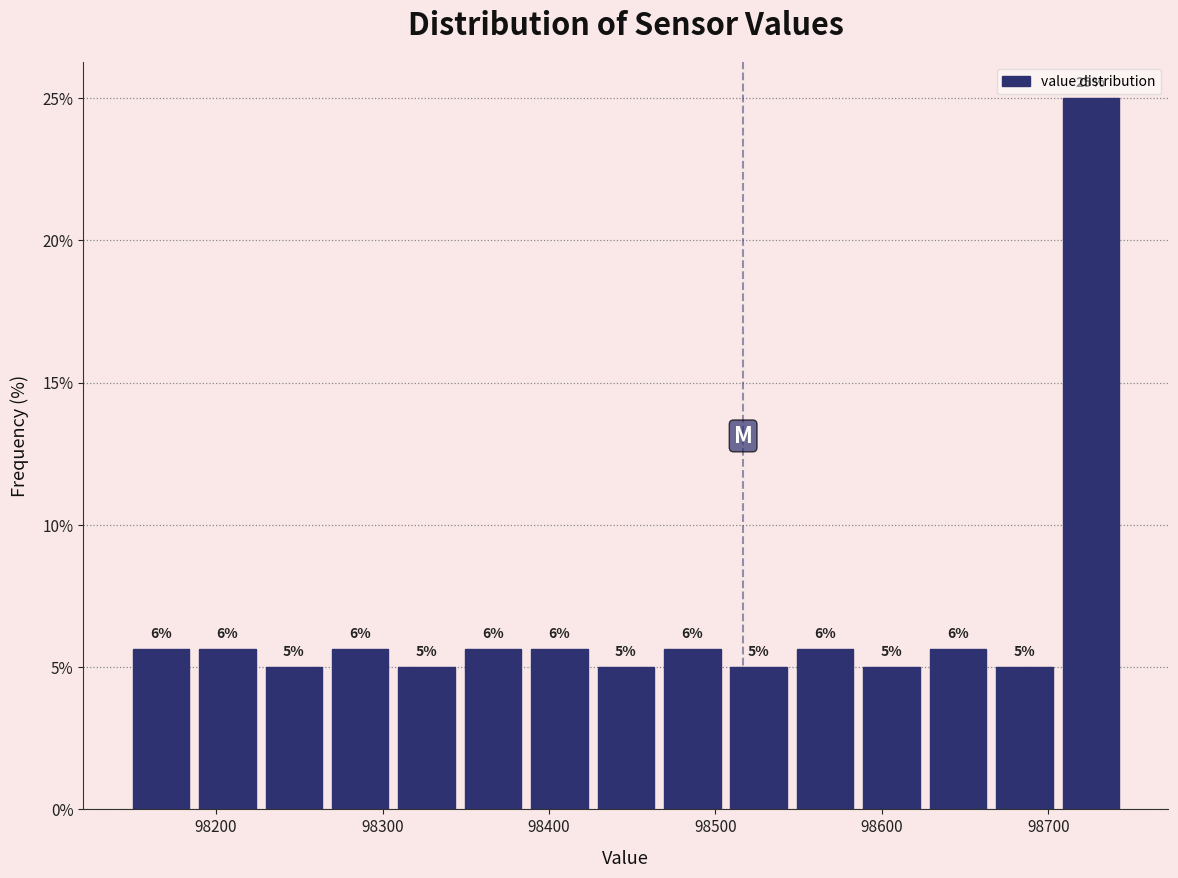

Read against the x-axis, roughly where is the centre of the tallest bar?

98730